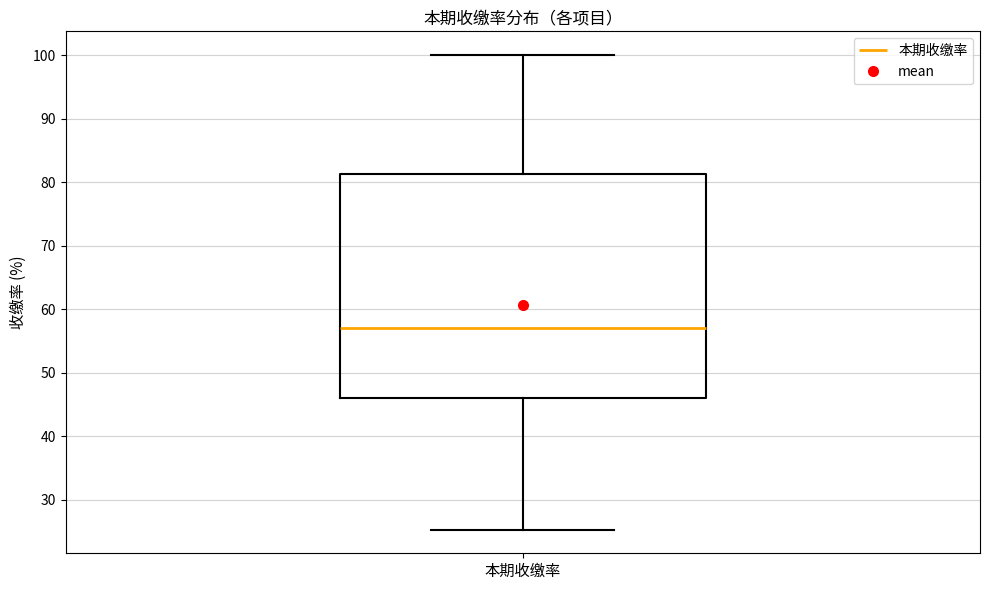

Read this box plot against the y-axis: the position of the median line, the range covered by the box, and the ends of both whiskers. The values are not printed on the chart, so give them approximately, as read against the axis.

median 57, box 46 to 81, whiskers 25 to 100